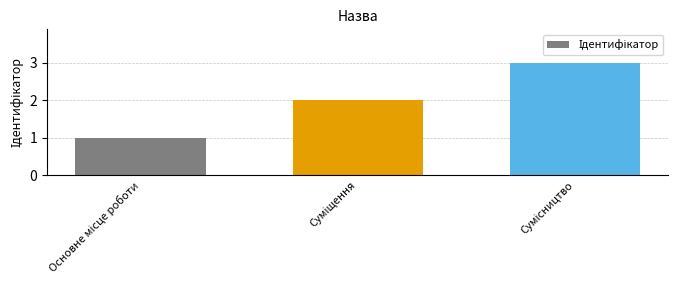

What is the sum of all values?

6